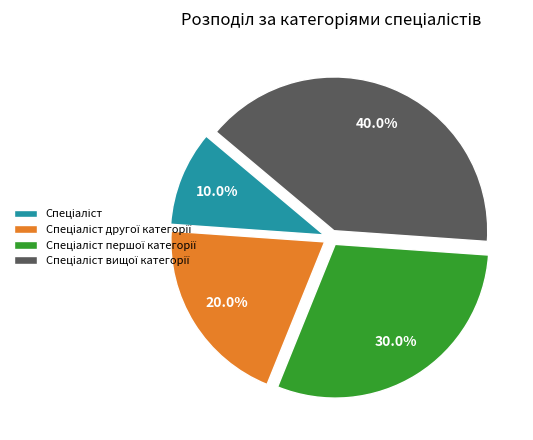

Is there any slice that represents more than half of the pie?

No